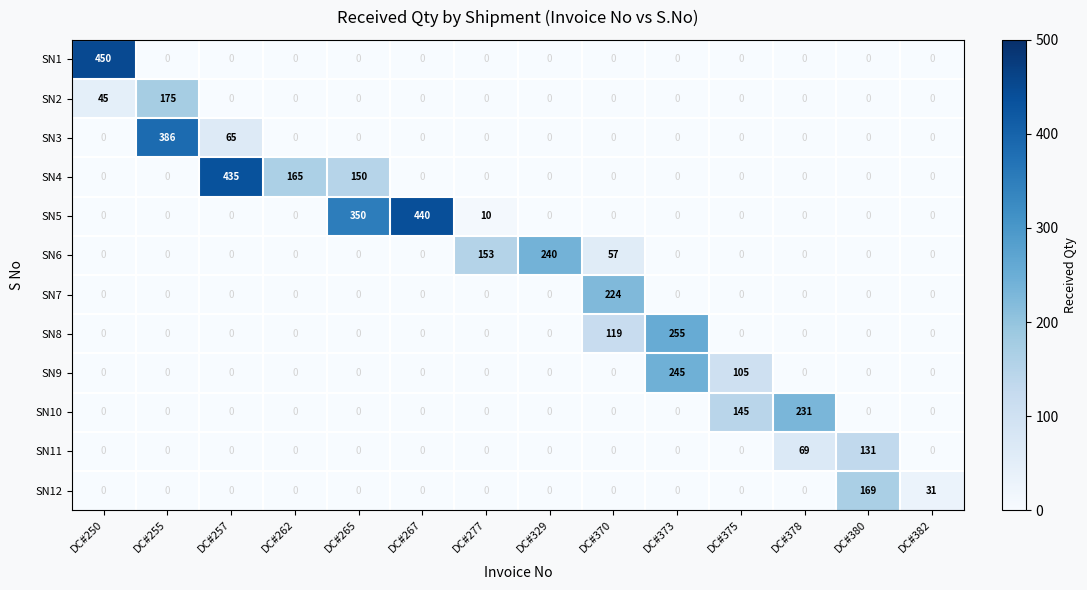

How many categories are shown in the chart?

14